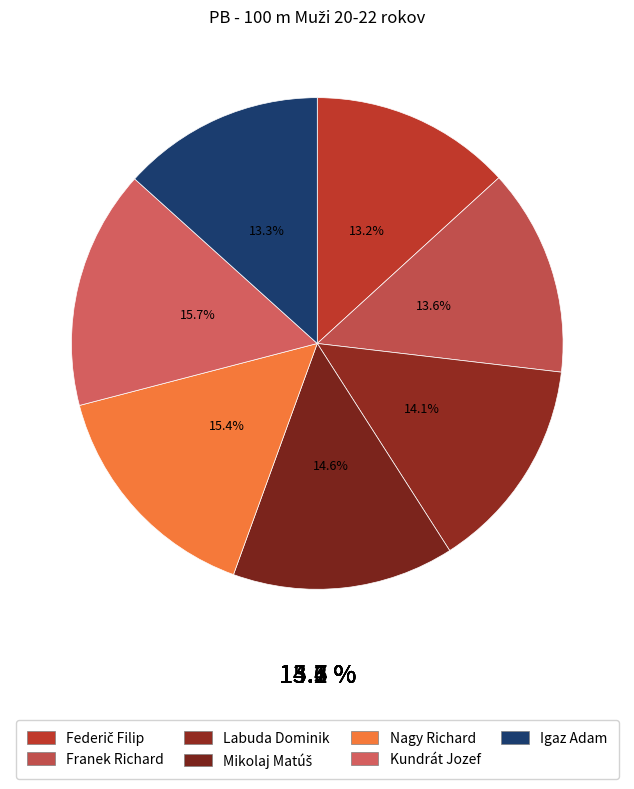

Between Igaz Adam and Mikolaj Matúš, which is larger?

Mikolaj Matúš